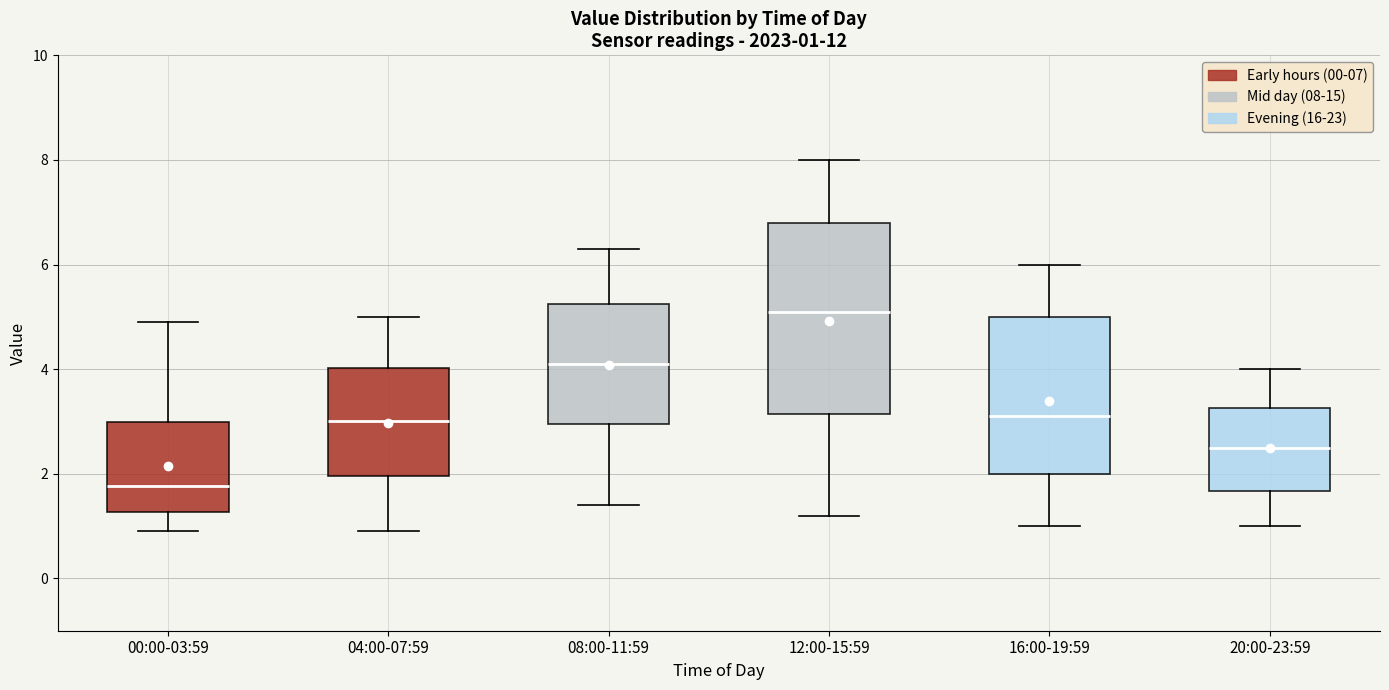

Which box has the lowest median line?

00:00-03:59